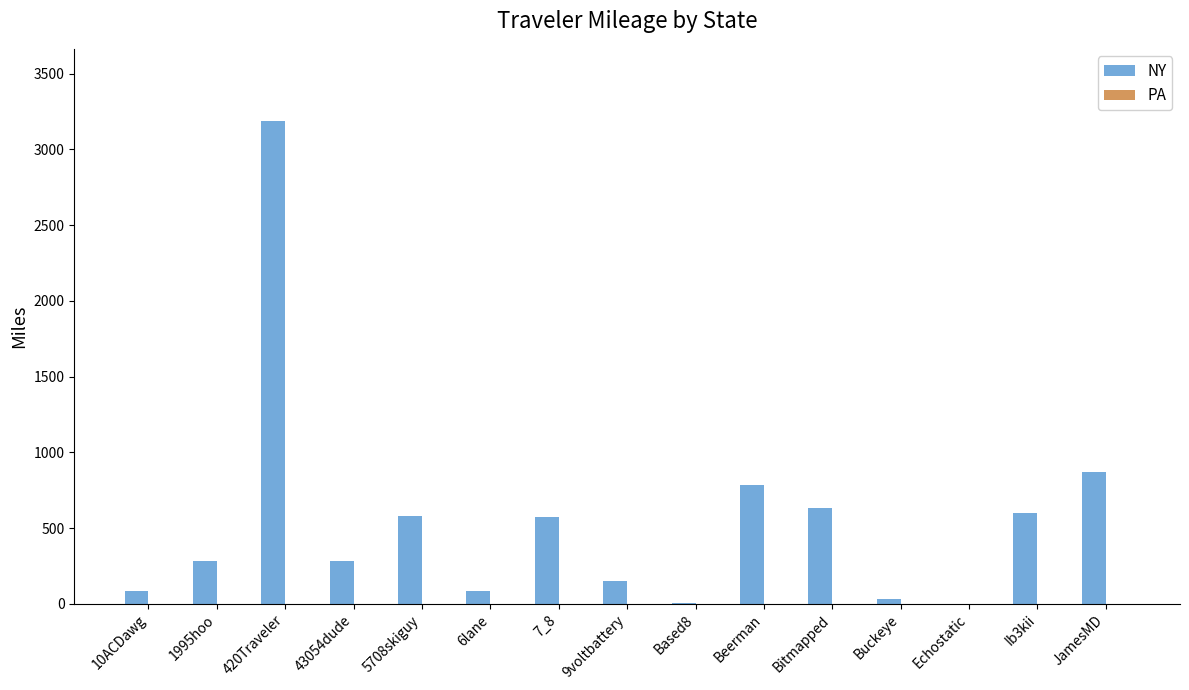

Which series has the largest total across all categories?

NY